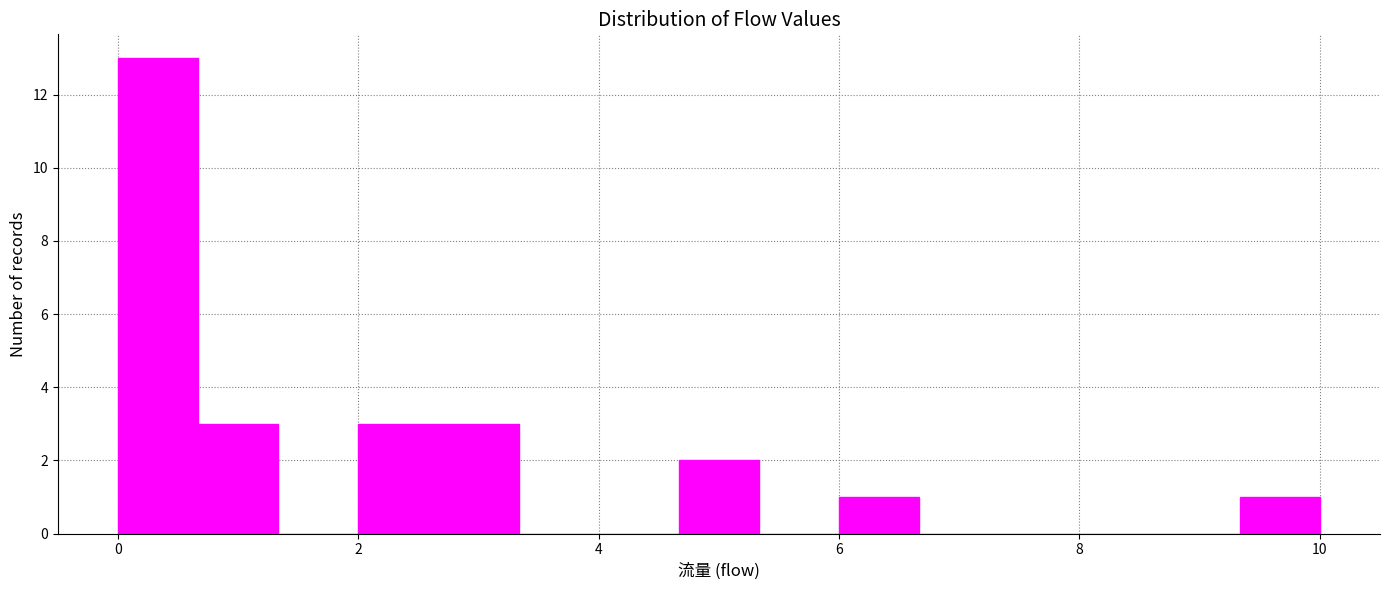

Read against the x-axis, roughly where is the centre of the tallest bar?

0.4